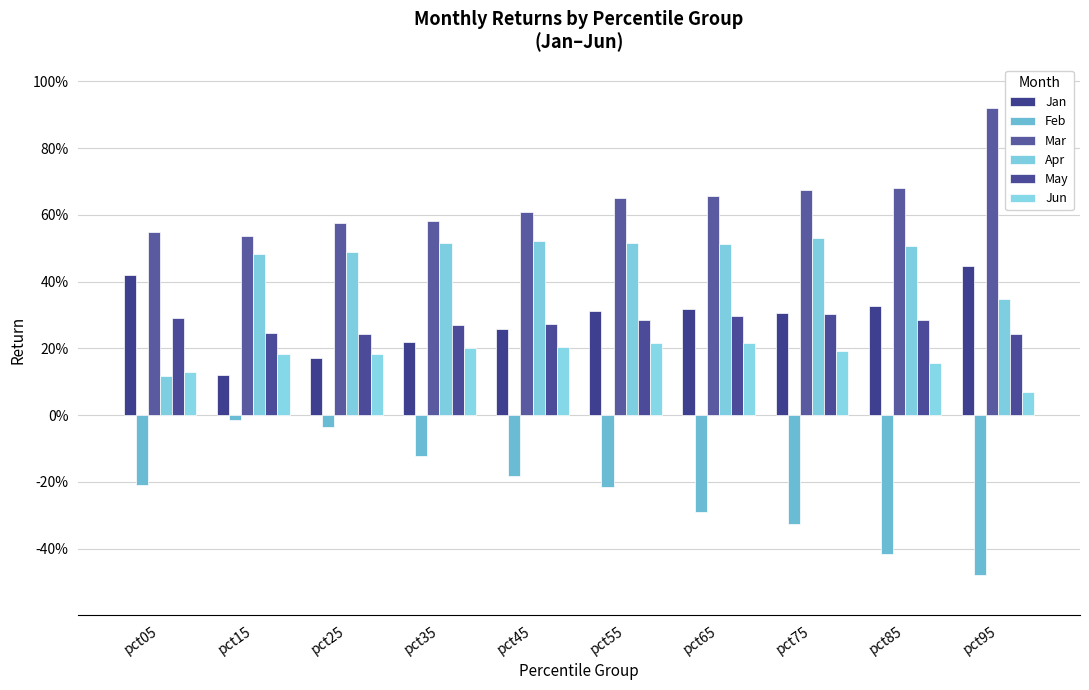

At pct85, list the series in order from largest to smallest.

Mar, Apr, Jan, May, Jun, Feb